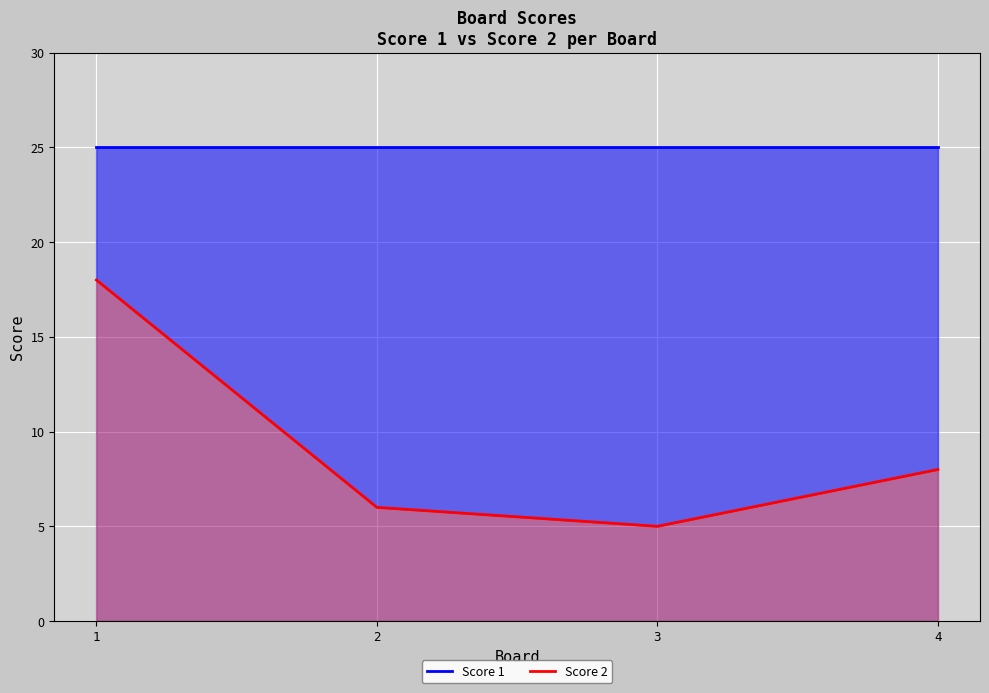

At which category does Score 2 reach its first local valley?

3